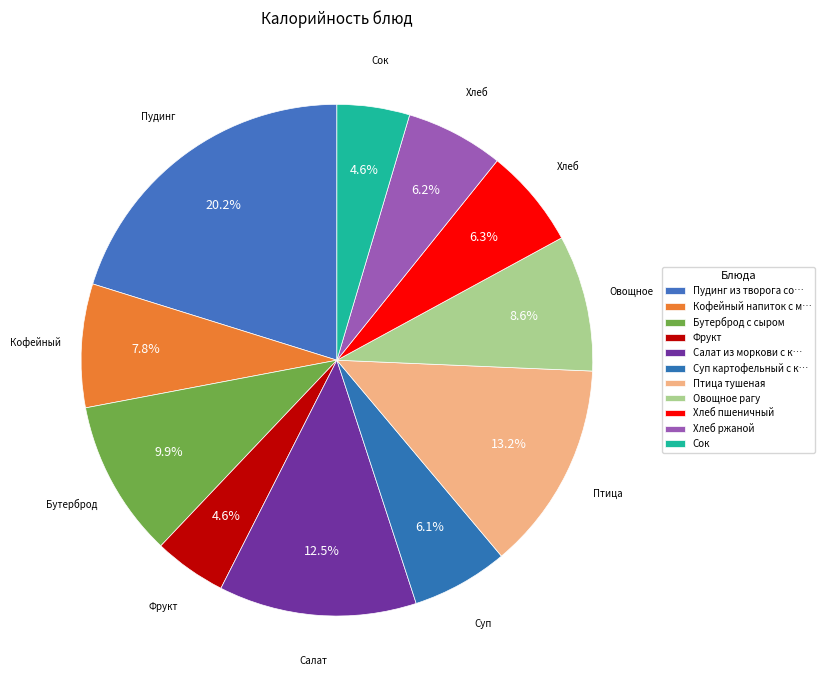

Count the number of slices in the pie.

11